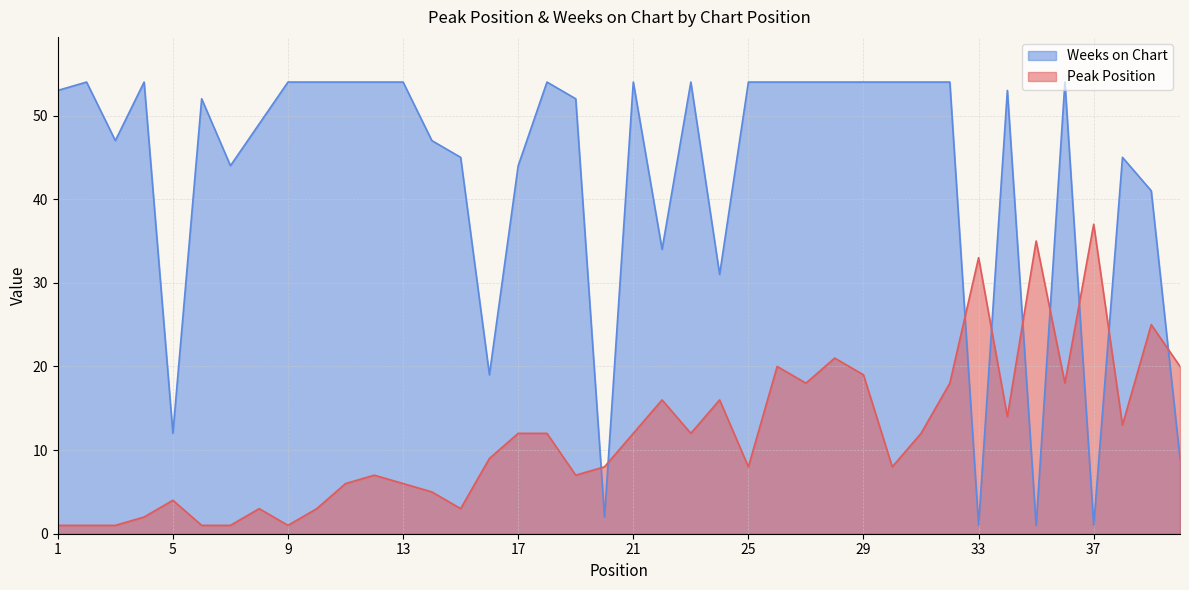

Which category has the lowest value in the Peak Position series?

1